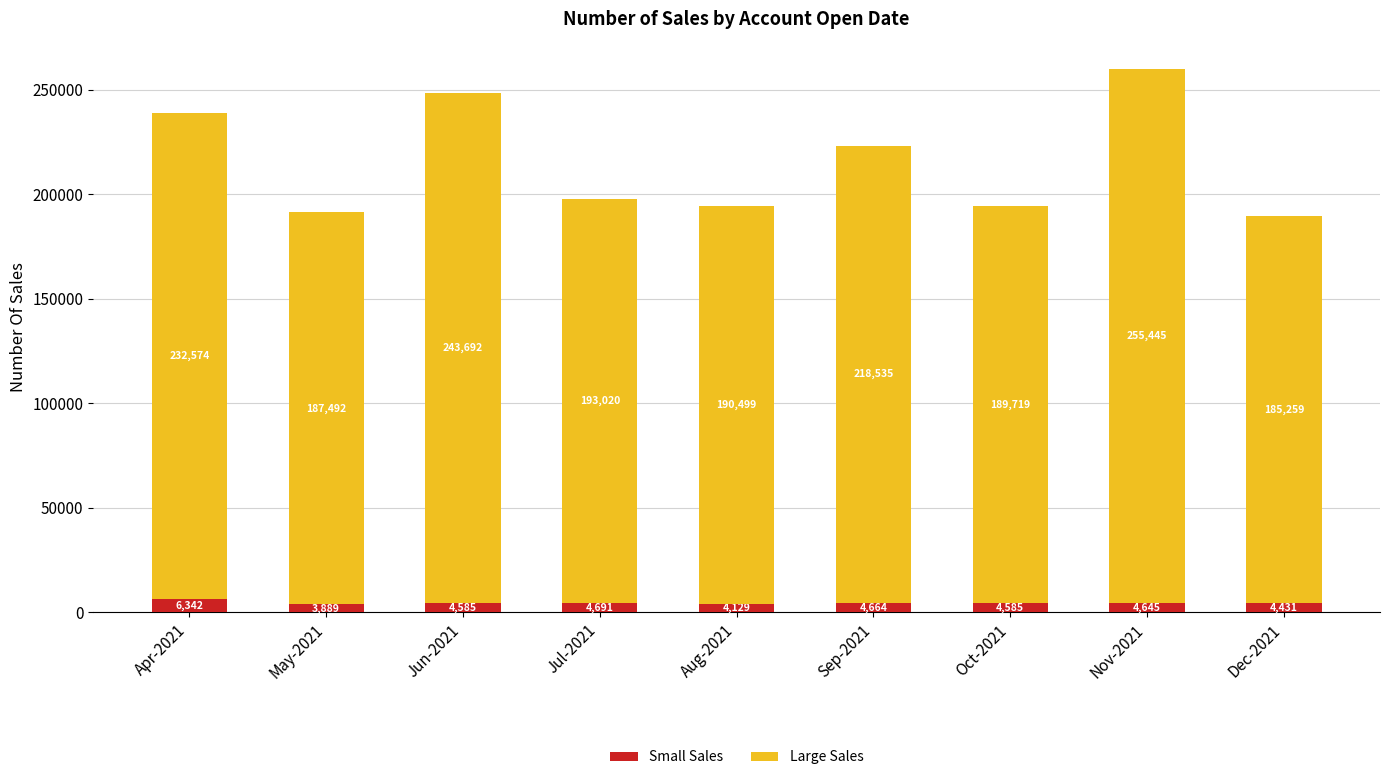

At which label does Small Sales reach its peak?

Apr-2021